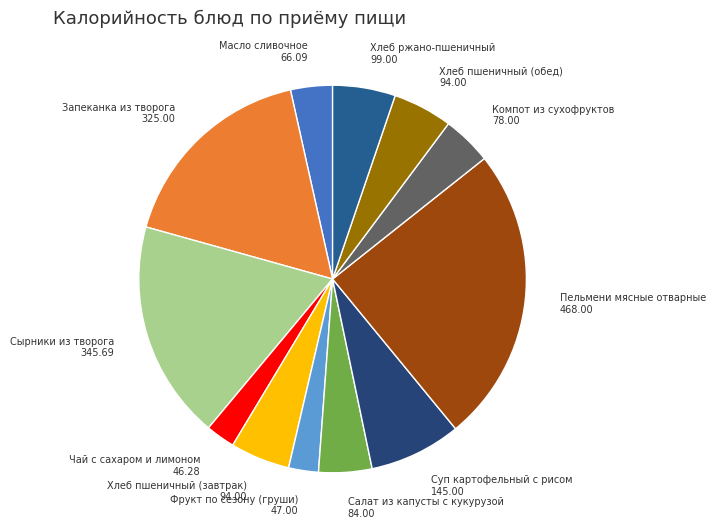

Is there a majority slice in this chart?

No